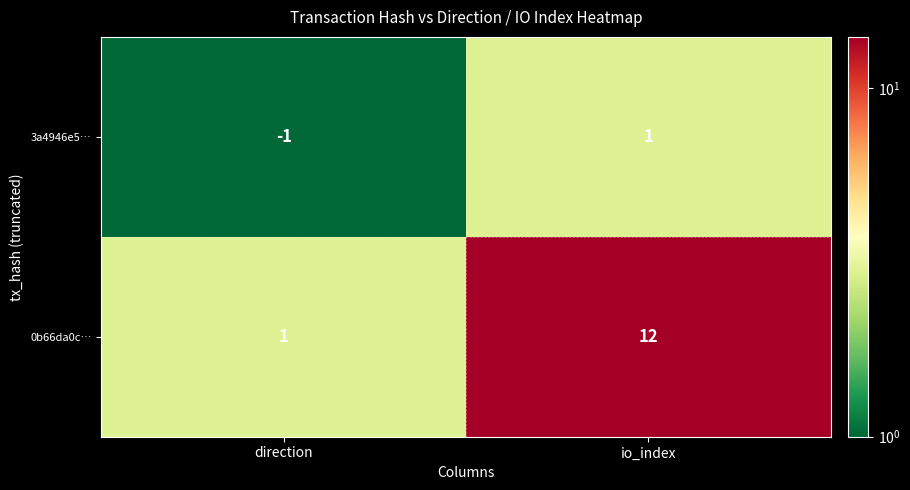

What is the minimum value shown in the chart?

-1